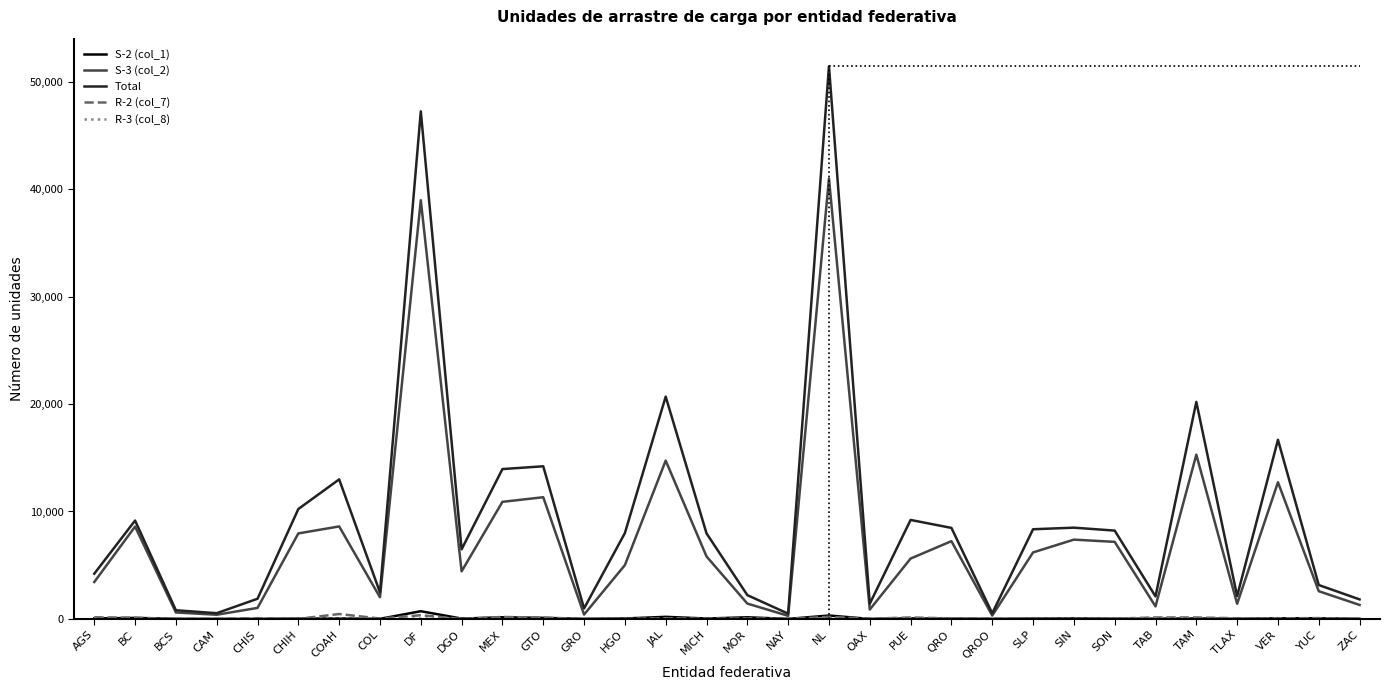

At which category does the chart reach its peak across all series?

NL